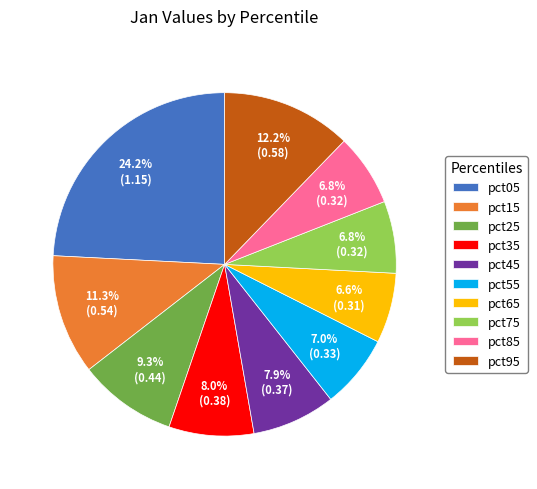

What is the ratio of the value at pct95 to the value at pct05?

0.5